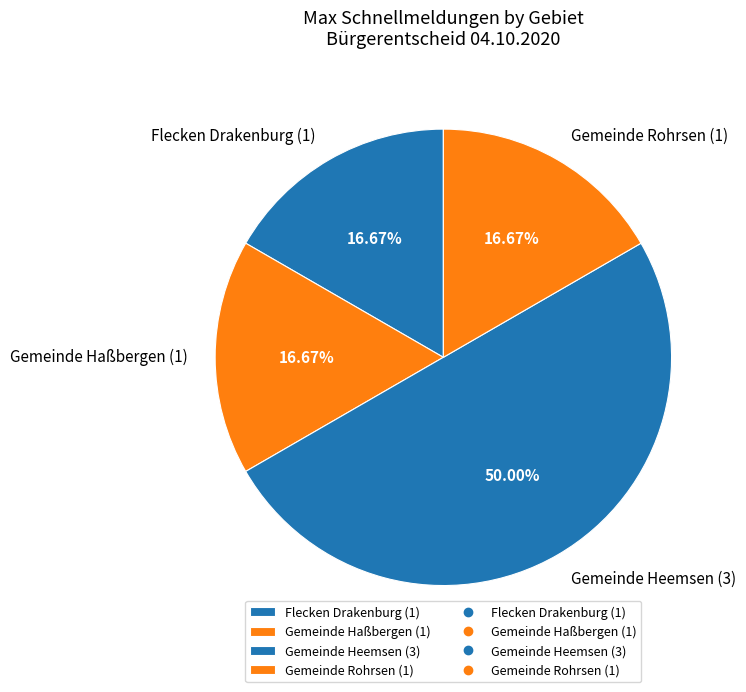

What percentage is NOT represented by Flecken Drakenburg?

83.3%